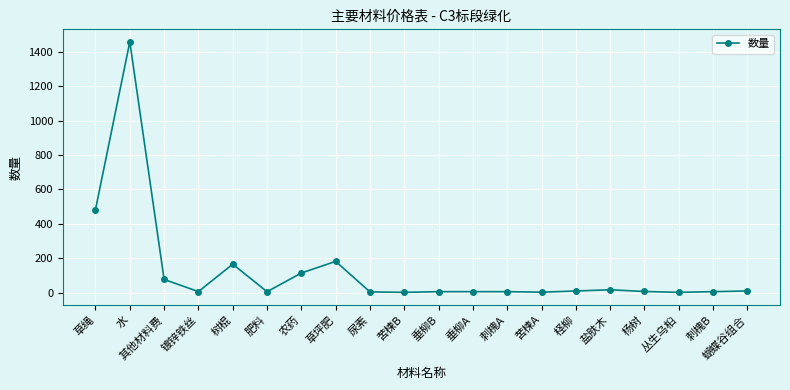

What is the change in value from 镀锌铁丝 to 蝴蝶谷组合?

+3.6